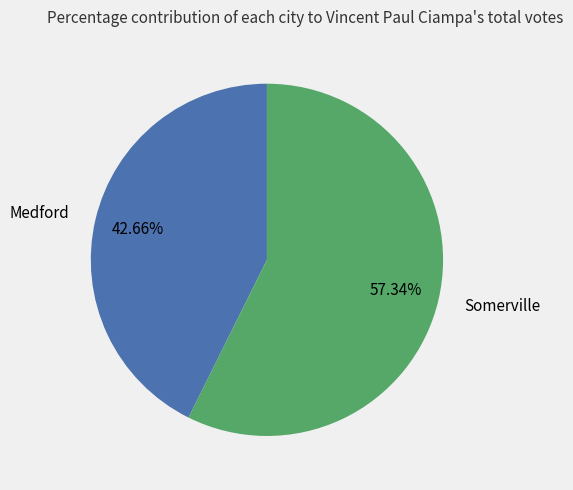

Between Medford and Somerville, which is larger?

Somerville